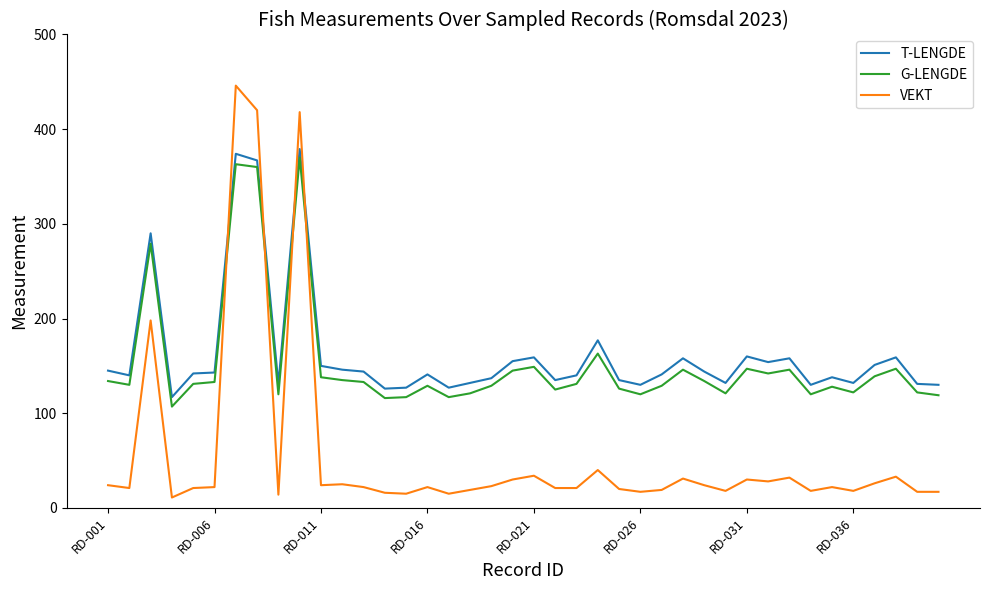

How many intersections are there between G-LENGDE and VEKT?

4